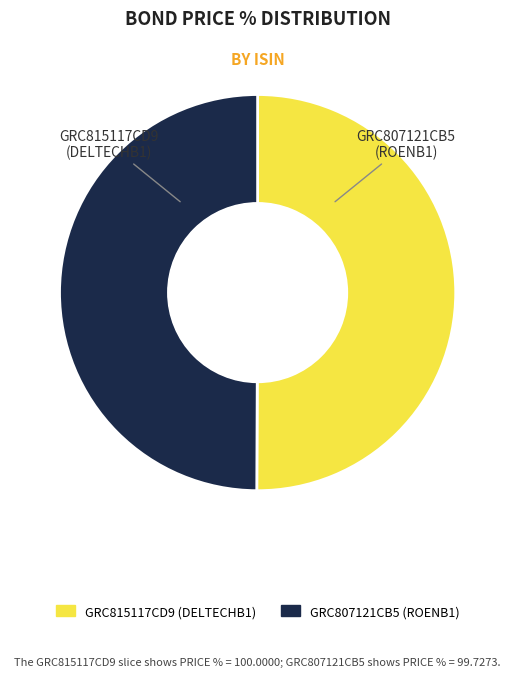

How many slices are in this pie chart?

2